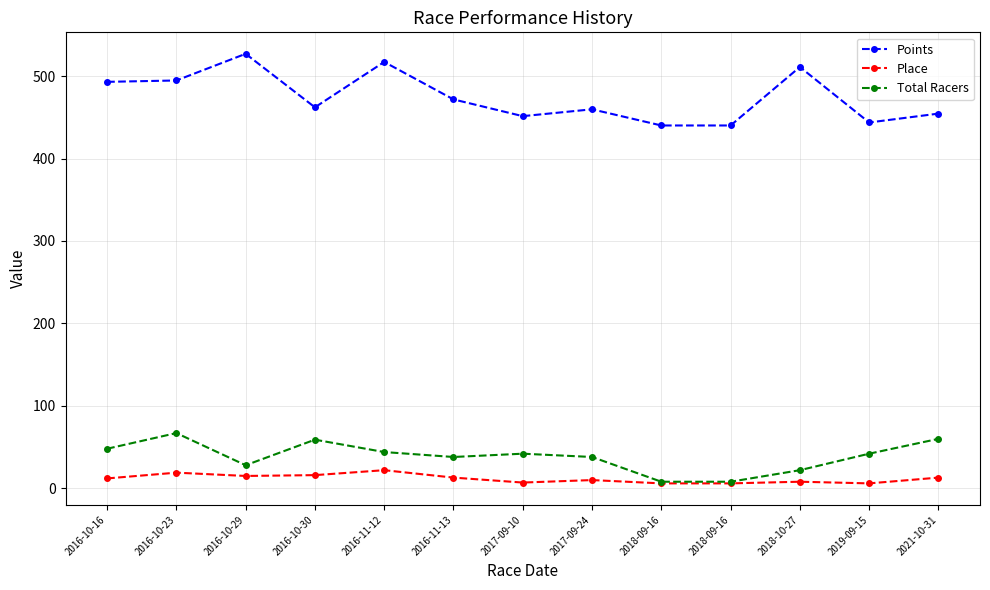

What are all the series names shown in the legend?

Points, Place, Total Racers